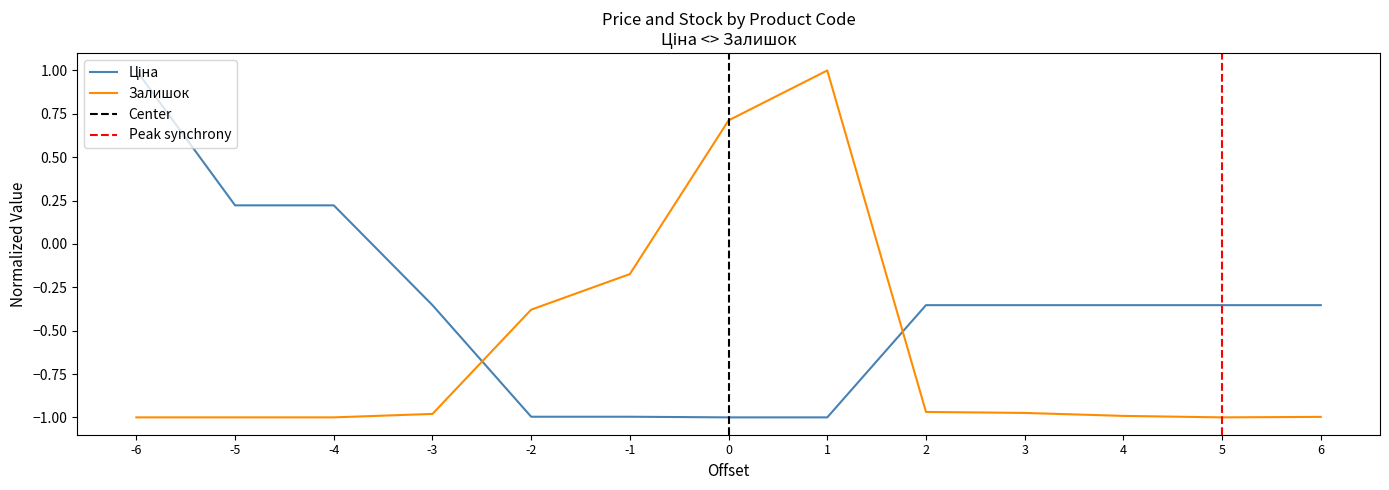

True or false: Залишок has more than 2 points higher than both neighbors.

False